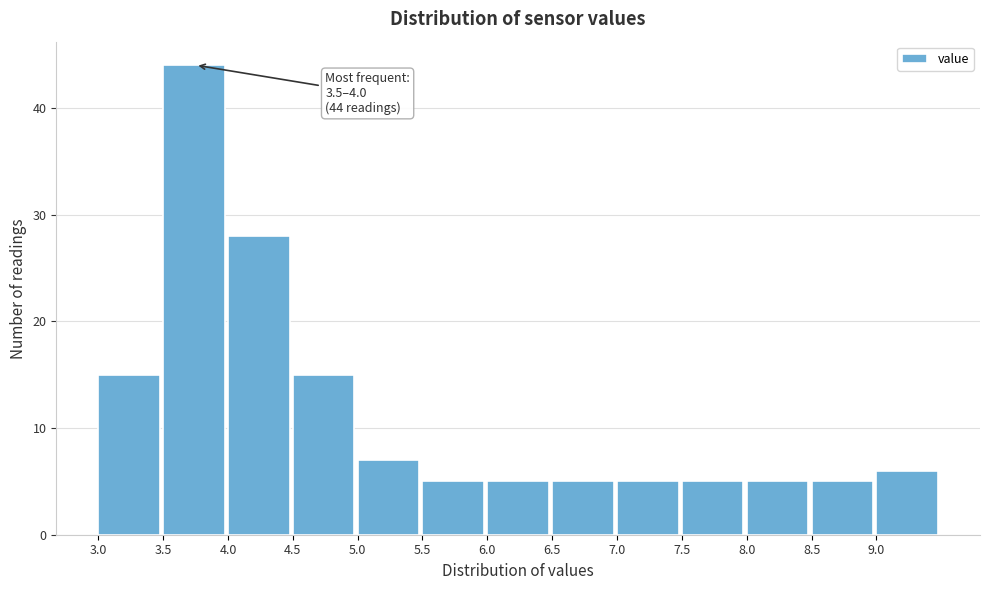

Over which range of the x-axis is the bar tallest?

3.5 to 4.0